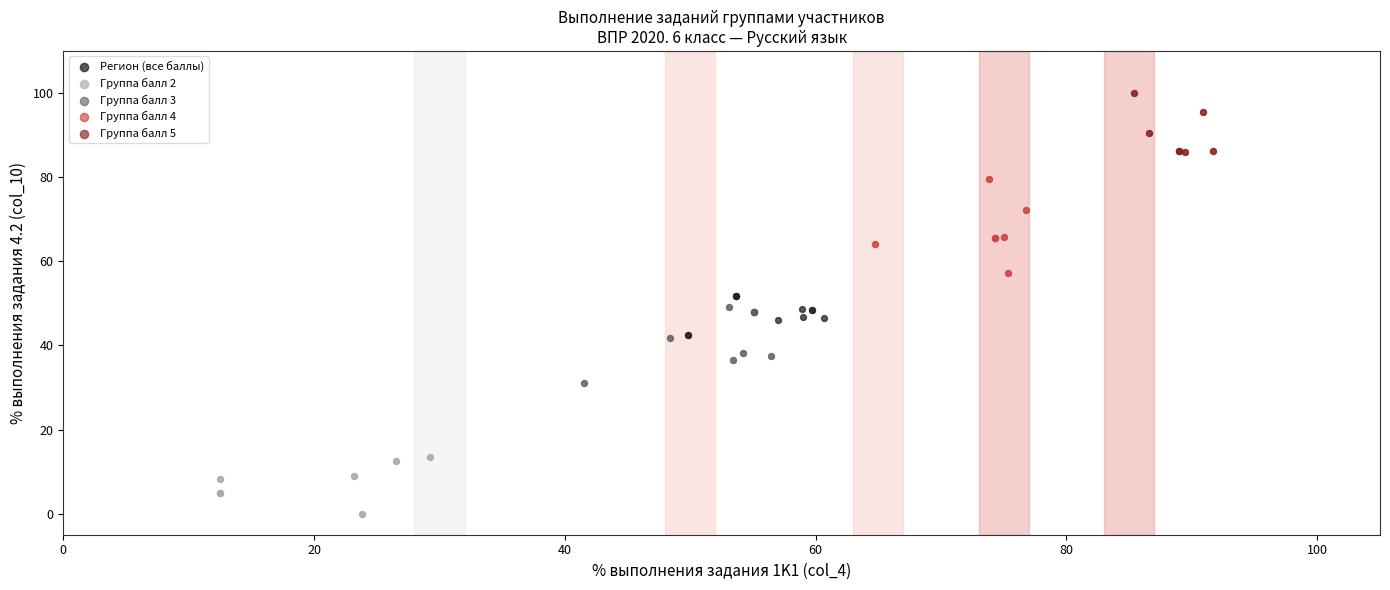

Which series contains the lowest Y value?

Группа балл 2